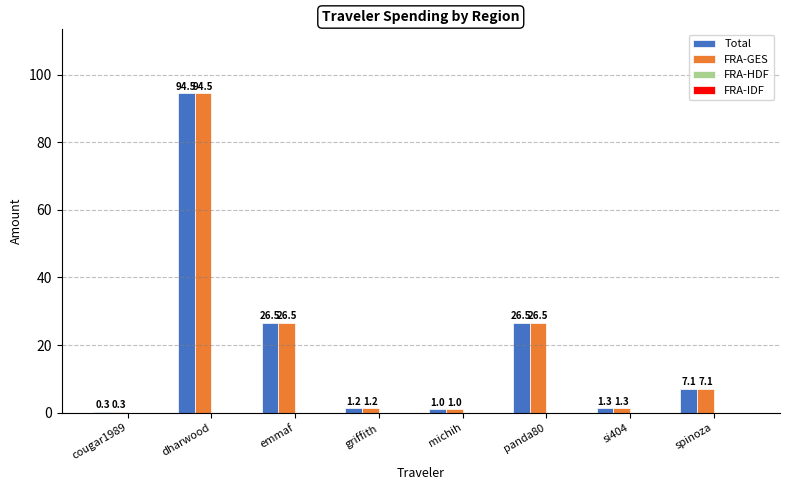

Does the chart contain stacked bars?

No